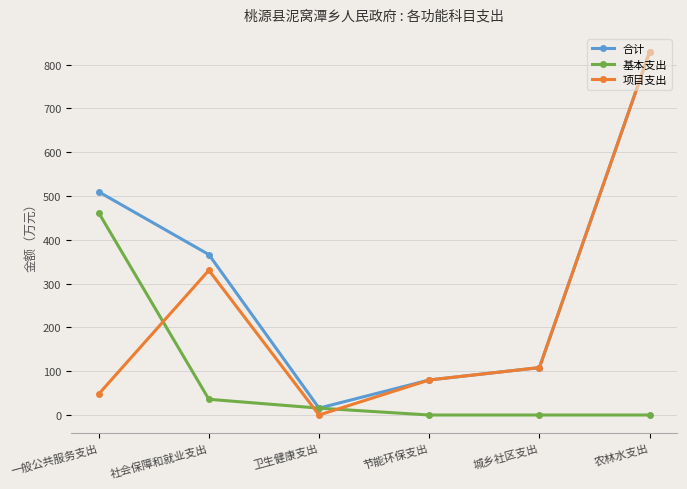

Which series has the largest range (max minus min)?

项目支出